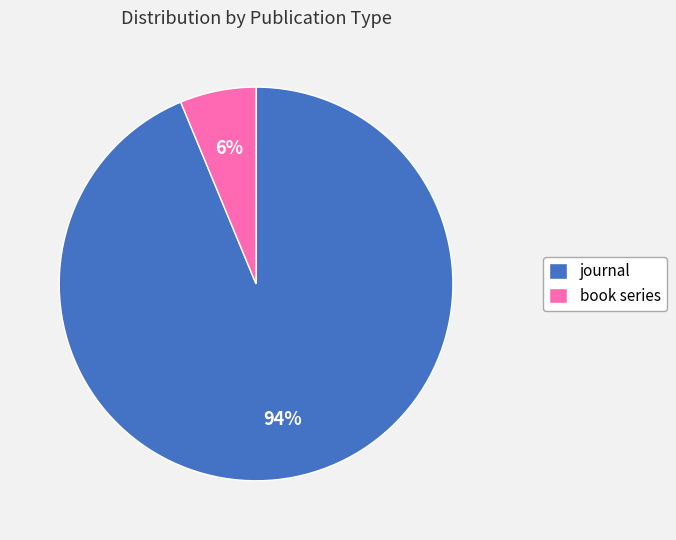

To the nearest percent, what portion does book series represent?

6%